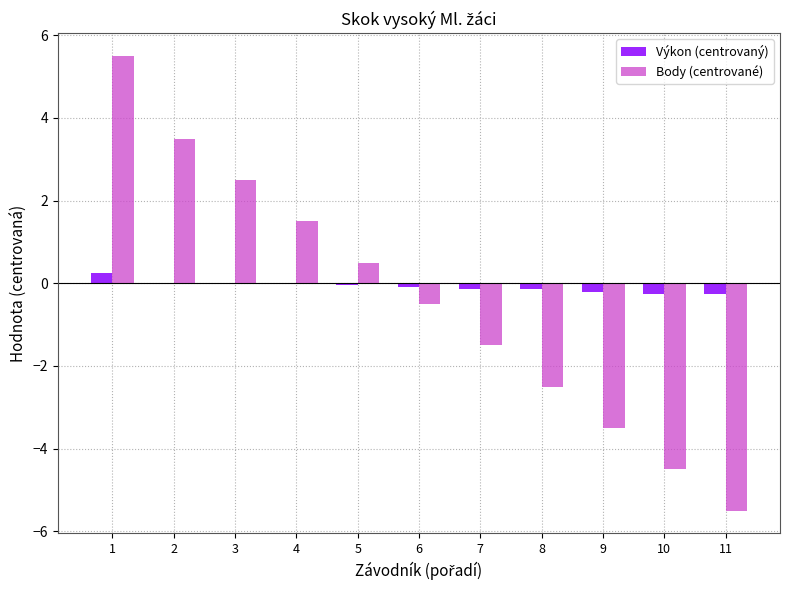

What are all the series names shown in the legend?

Výkon (centrovaný), Body (centrované)